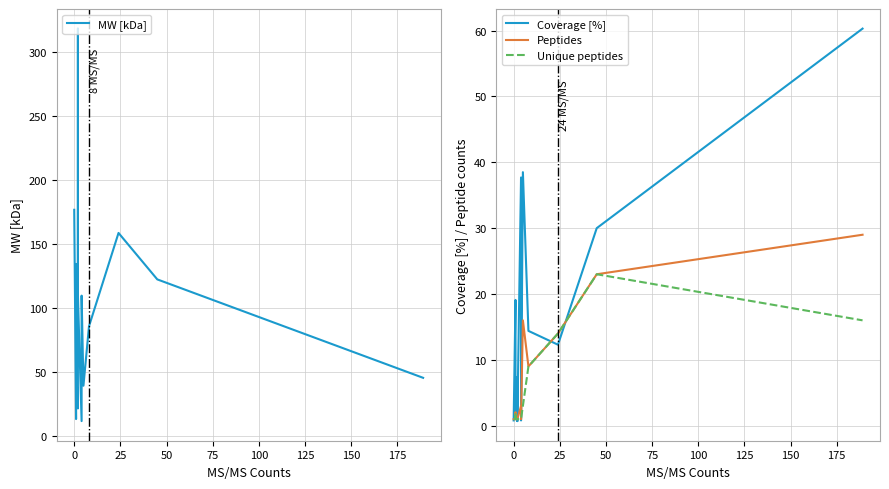

Which series has the largest total across all categories?

MW [kDa]